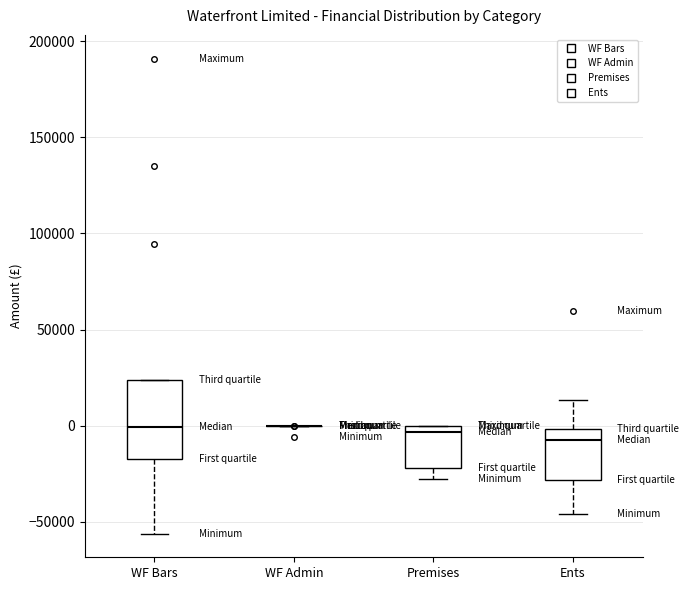

Where does the lower whisker of the box for WF Bars end on the y-axis? The values are not printed on the chart, so give them approximately, as read against the axis.

-55000